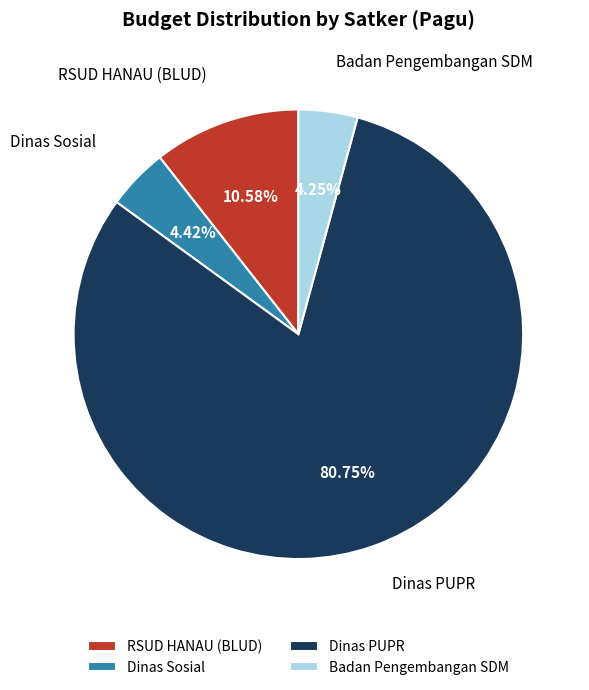

Does any single category account for the majority?

Yes